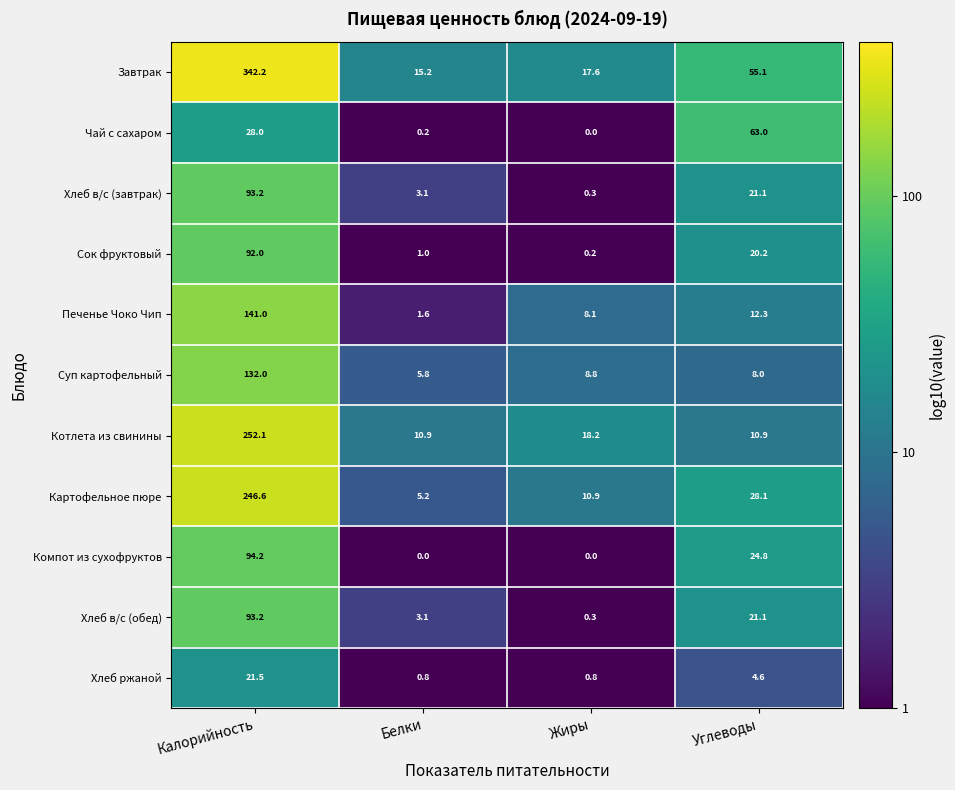

Where is Сок фруктовый nearest to the value 46?

Углеводы